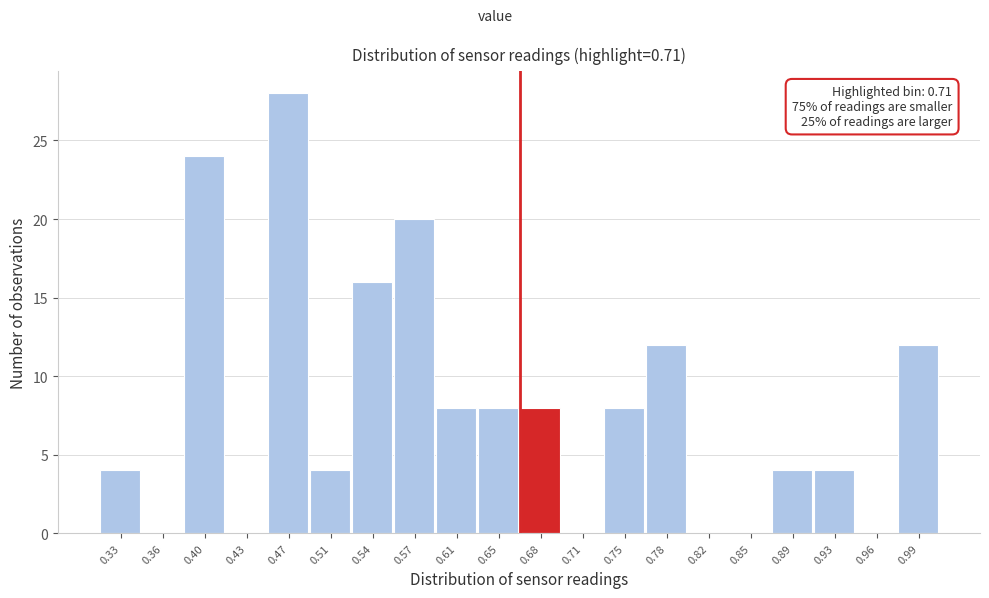

Reading left to right, extract all data points from this chart.

0.33=4	0.36=0	0.40=24	0.43=0	0.47=28	0.51=4	0.54=16	0.57=20	0.61=8	0.65=8	0.68=8	0.71=0	0.75=8	0.78=12	0.82=0	0.85=0	0.89=4	0.93=4	0.96=0	0.99=12